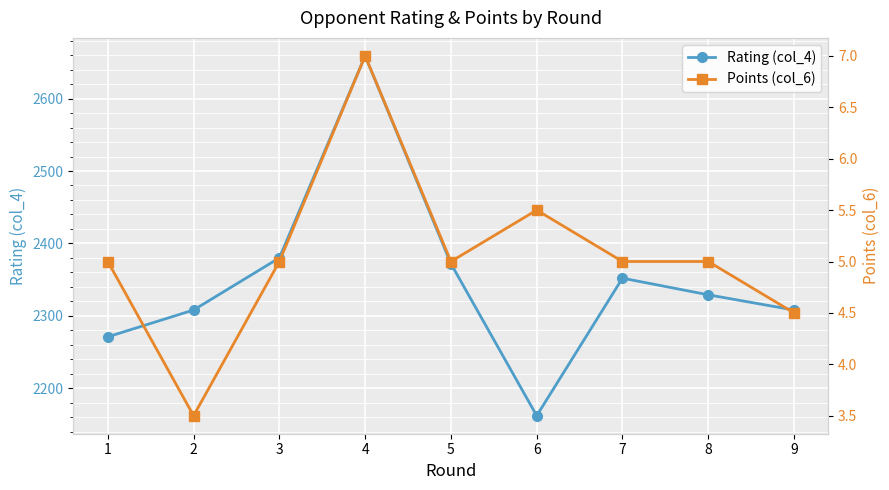

Rank the series at 8 from lowest to highest value.

Points (col_6), Rating (col_4)